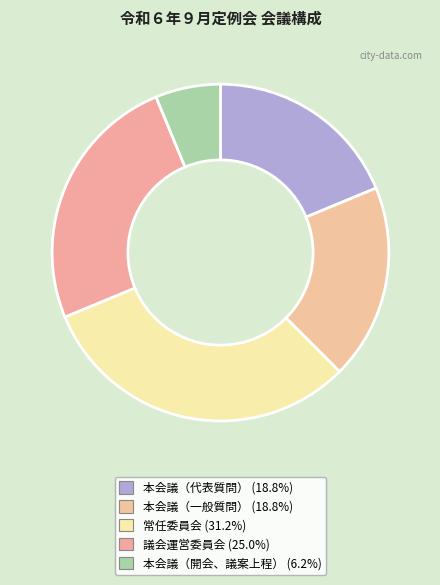

The 議会運営委員会 slice represents 12% of the pie. True or false?

False